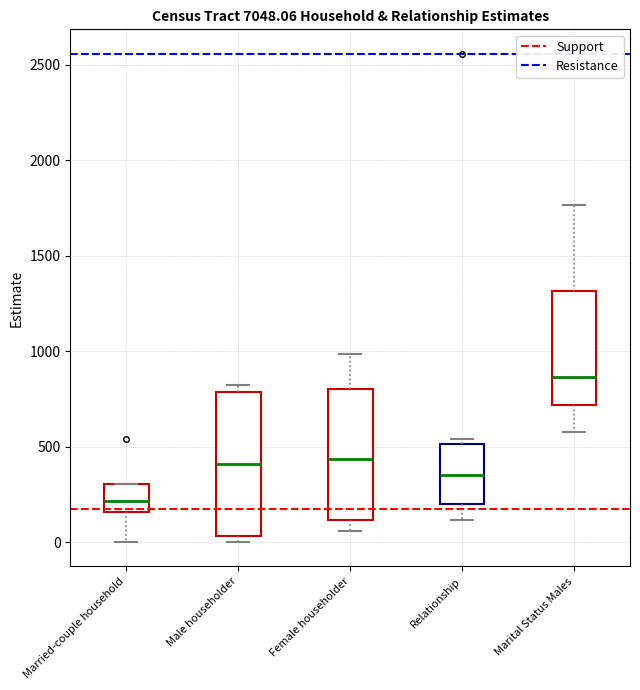

Reading left to right, transcribe this box plot: for each box, give where its median line is, the range the box spans, and where its two whiskers end, as read against the y-axis. The values are not printed on the chart, so give them approximately, as read against the axis.

Married-couple household: median 200, box 150 to 300, whiskers 0 to 300
Male householder: median 400, box 50 to 800, whiskers 0 to 800 (just above the box's upper edge)
Female householder: median 450, box 100 to 800, whiskers 50 to 1000
Relationship: median 350, box 200 to 500, whiskers 100 to 550
Marital Status Males: median 850, box 700 to 1300, whiskers 550 to 1750